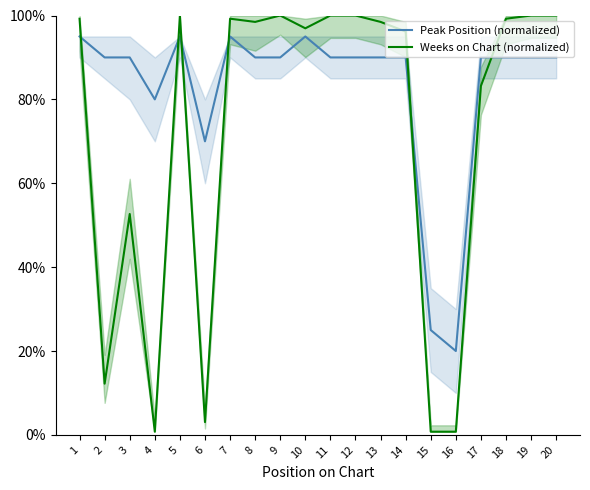

How many data points in Peak Position (normalized) are above 90?

4